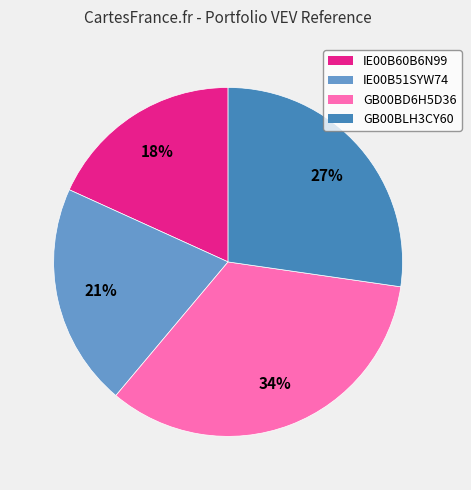

Is IE00B60B6N99 the majority of the pie?

No